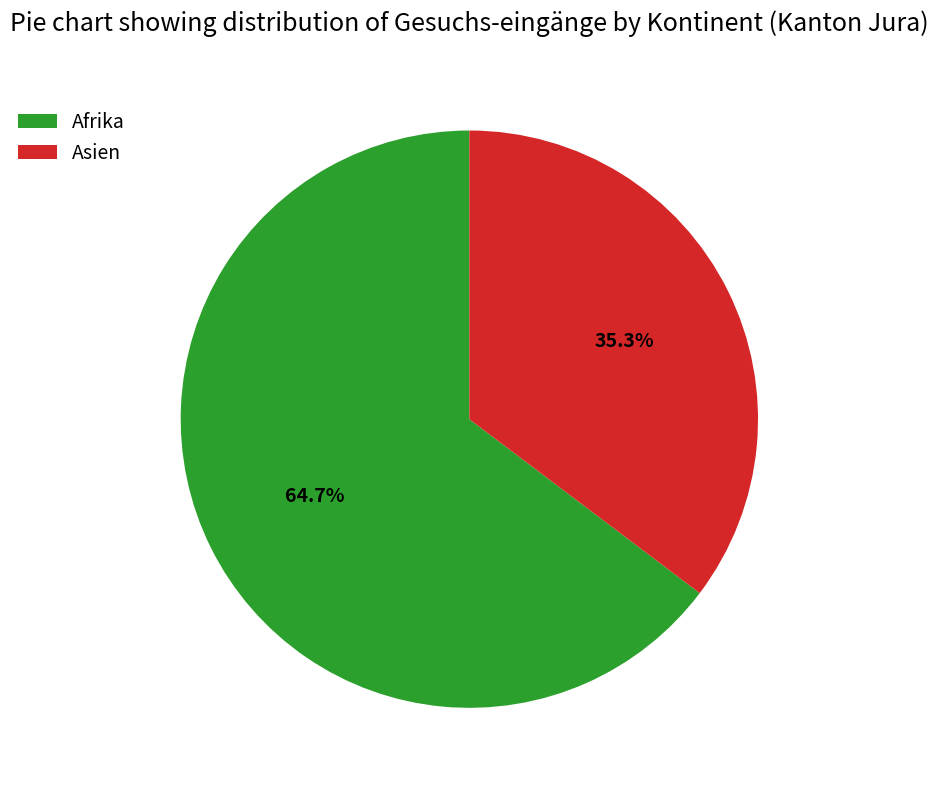

Is the sum of Asien and Afrika greater than half?

Yes